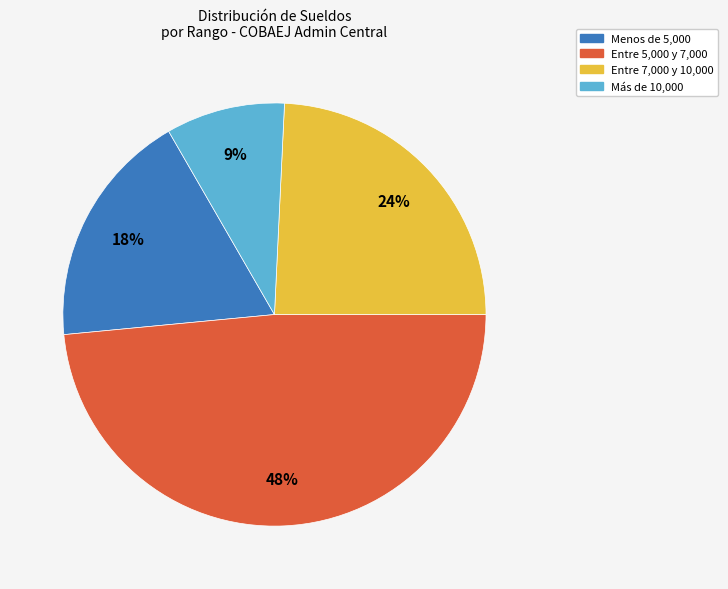

To the nearest percent, what is the difference between the largest and smallest slice percentages?

39%